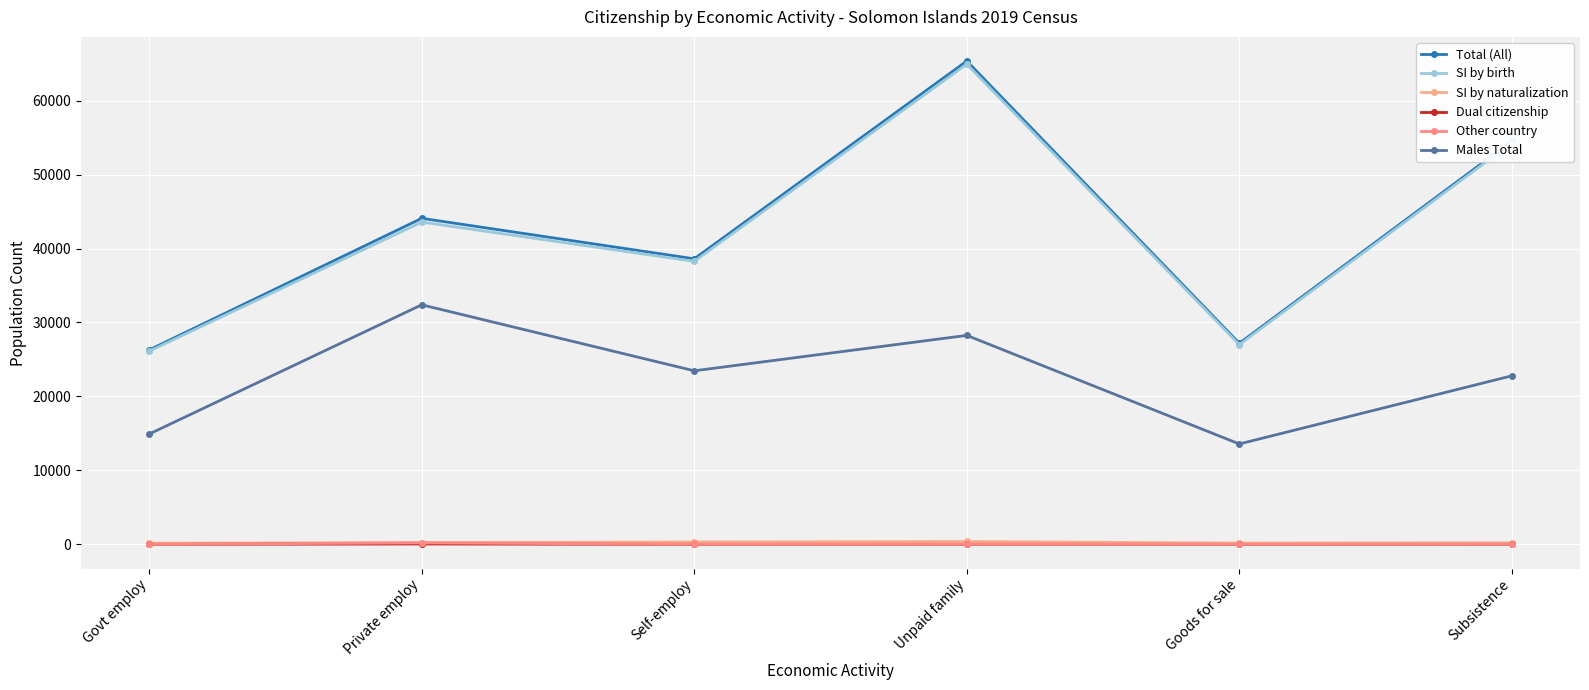

In Other country, how many points are lower than both neighbors (excluding endpoints)?

2